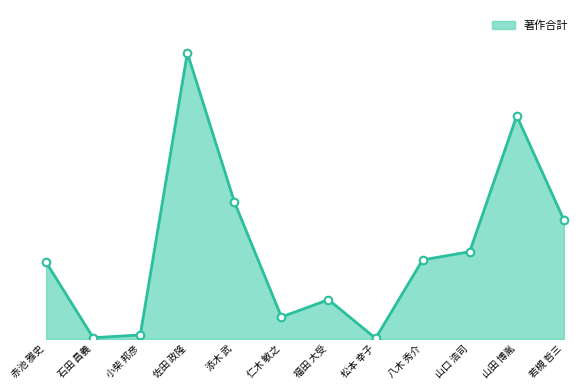

What is the change in value from 添木 武 to 山田 博胤?

+763